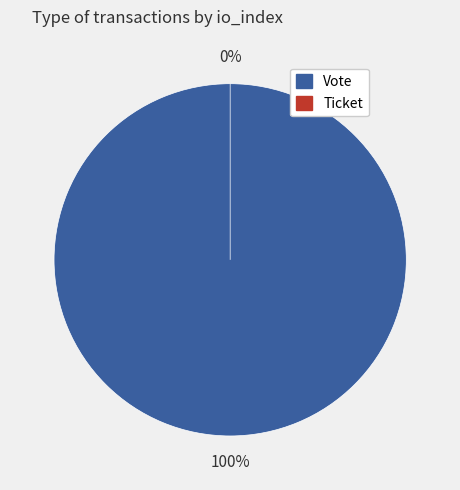

To the nearest percent, what portion does Vote (io_index=1) represent?

100%